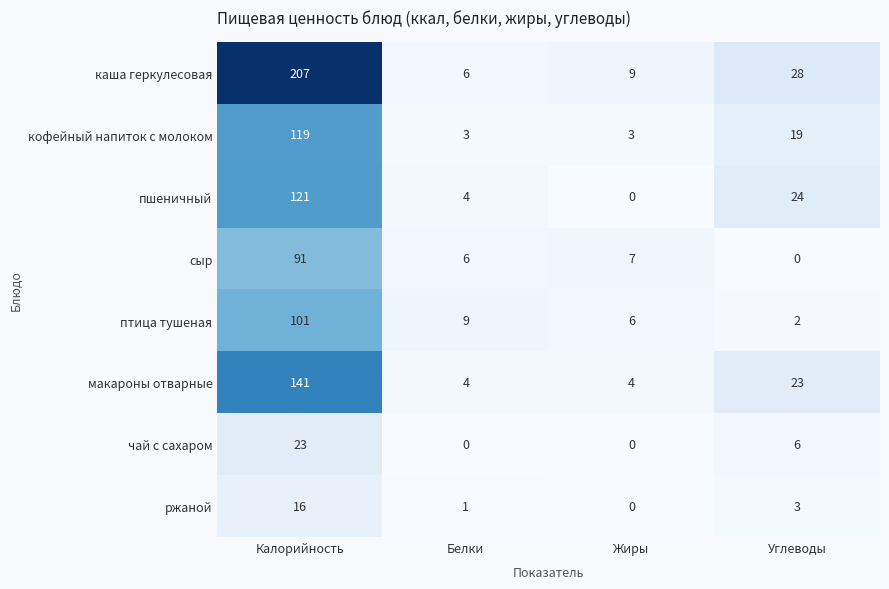

Count the чай с сахаром values in the range 0 to 23.

4